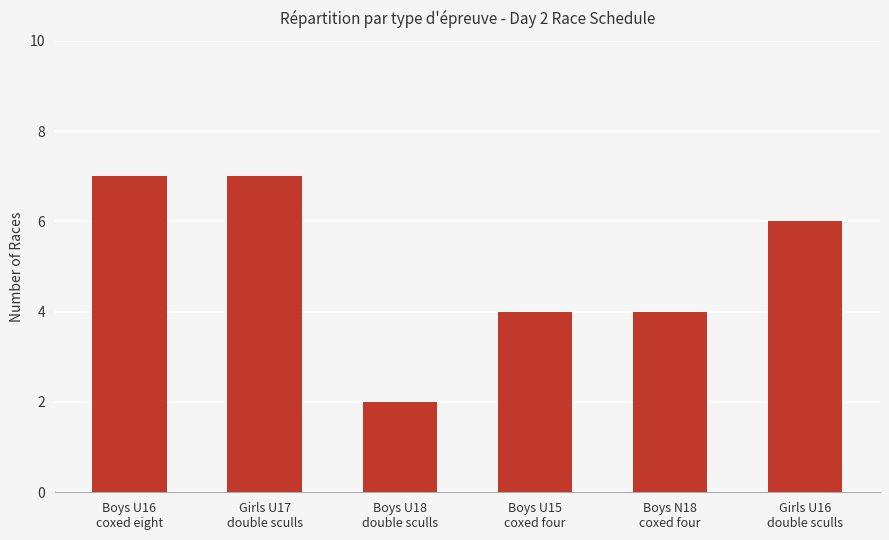

The chart shows a value of 4 at Girls U17
double sculls. True or false?

False